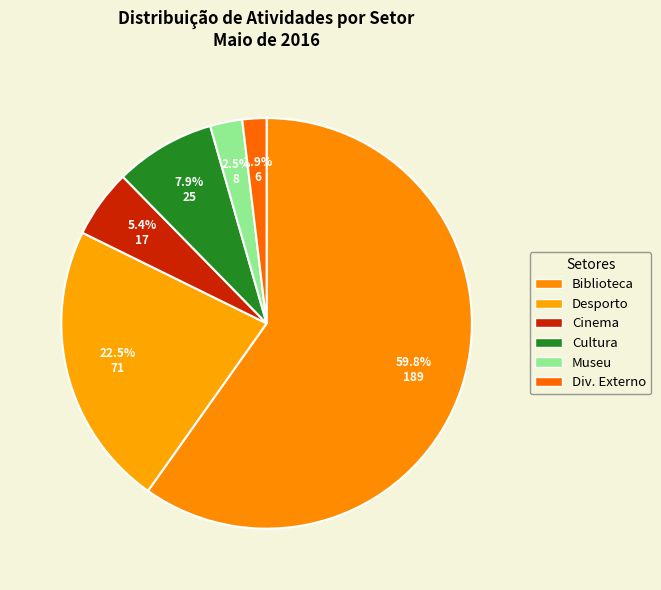

How much of the chart is everything except Museu?

97.5%